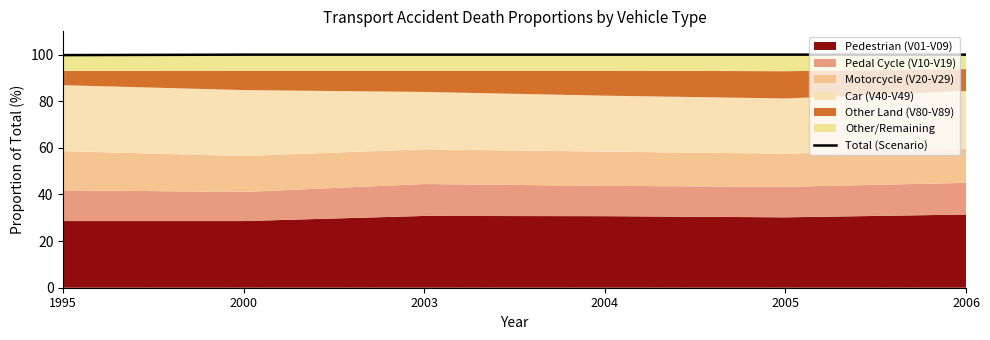

Count the number of categories in the chart.

6